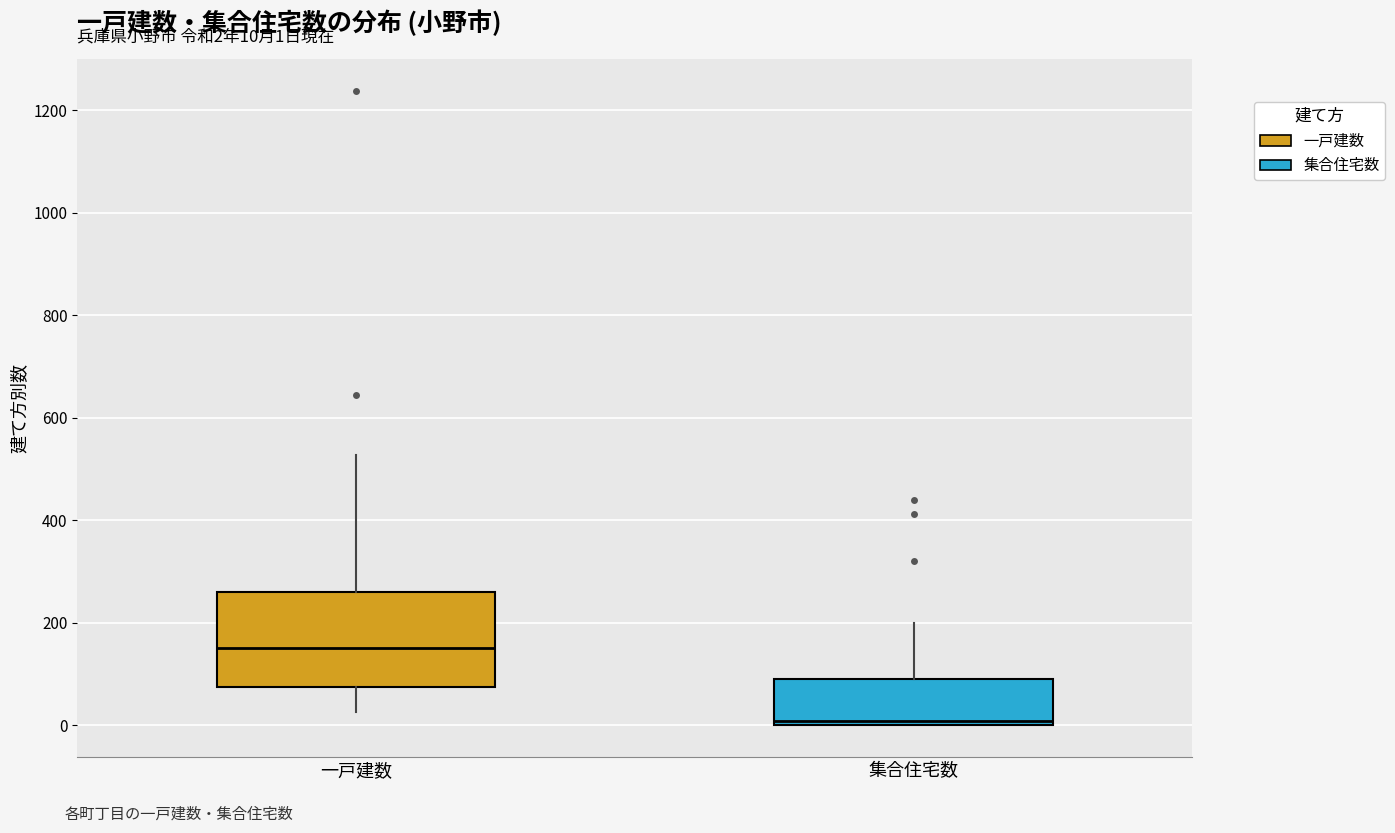

Comparing the boxes themselves (not the whiskers), which one is the tallest?

一戸建数